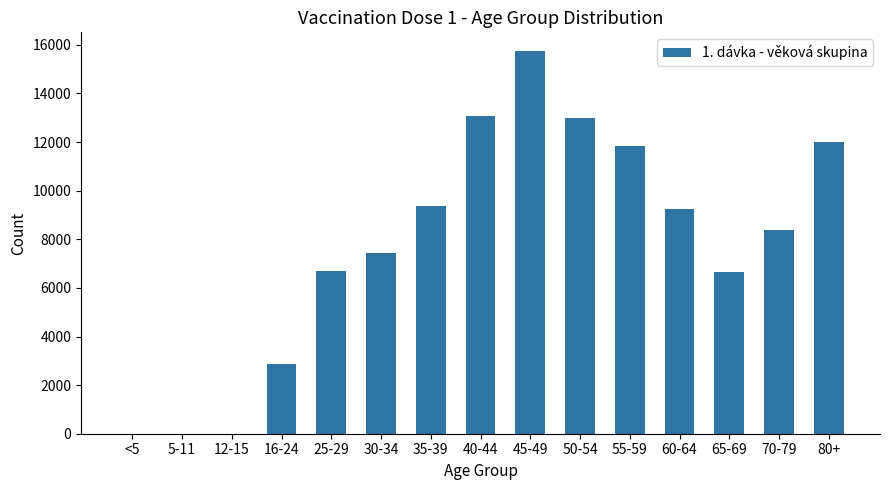

What is the ratio of the value at 55-59 to the value at 45-49?

0.8